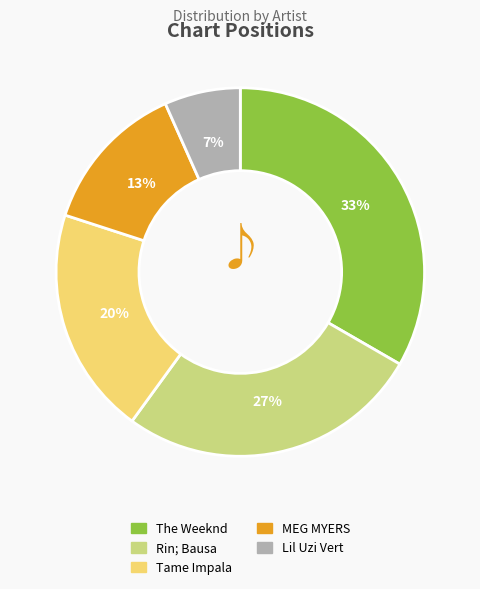

Rank the categories by value from lowest to highest.

Lil Uzi Vert, MEG MYERS, Tame Impala, Rin; Bausa, The Weeknd